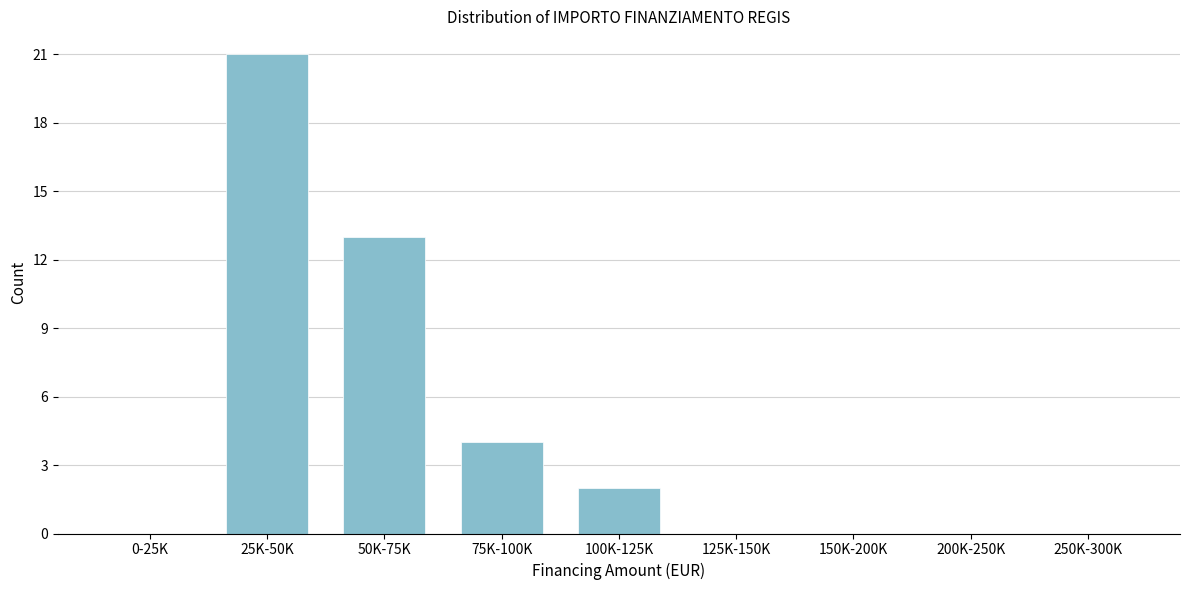

Reading left to right, extract all data points from this chart.

0-25K=0	25K-50K=21	50K-75K=13	75K-100K=4	100K-125K=2	125K-150K=0	150K-200K=0	200K-250K=0	250K-300K=0